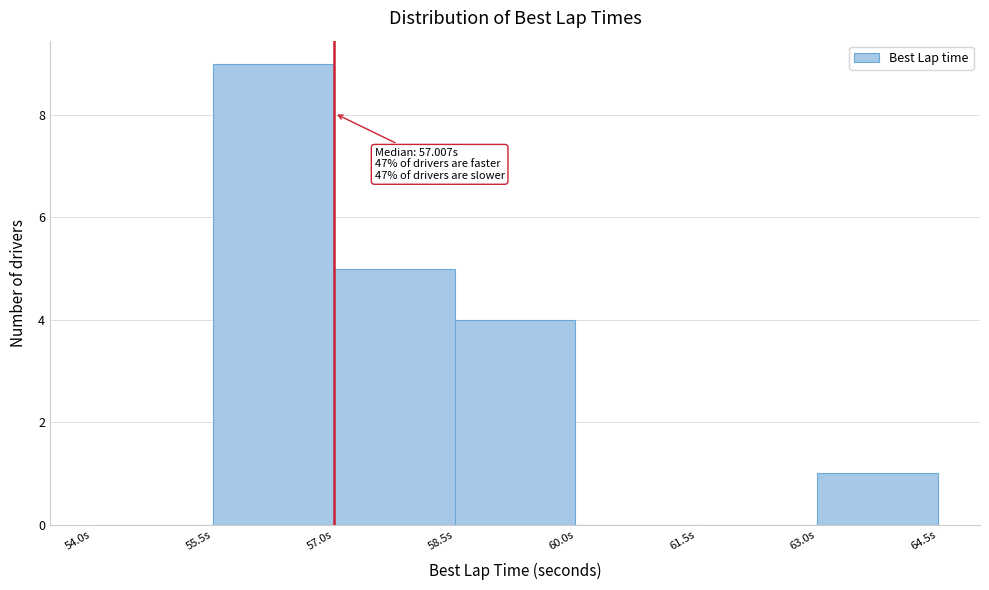

Over which range of the x-axis is the bar tallest?

55.5 to 57.0